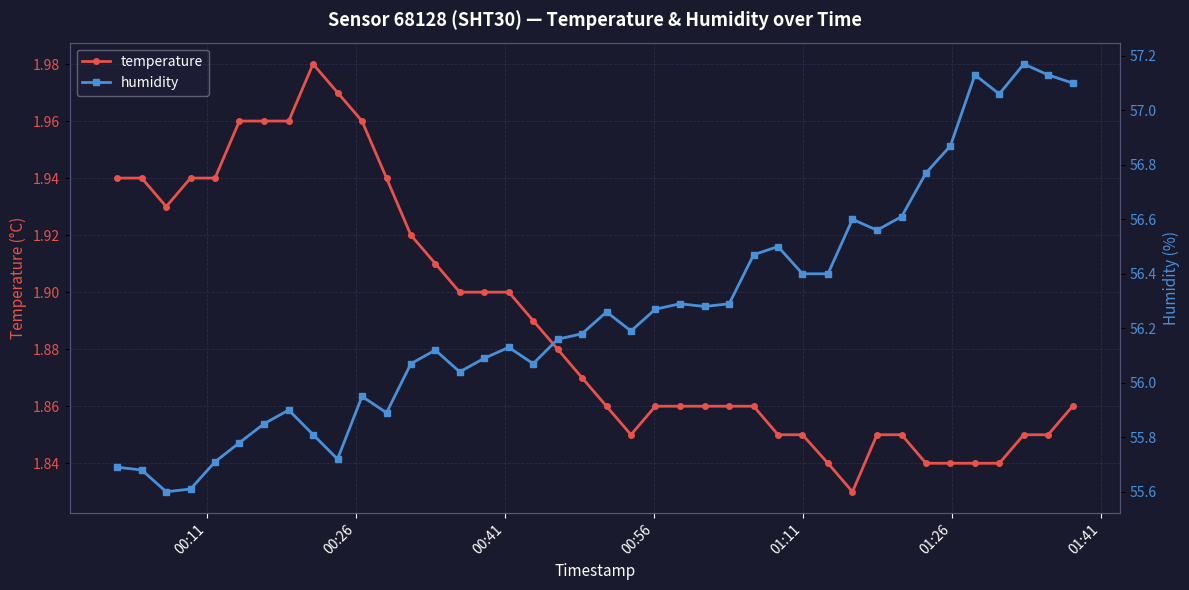

What is the sum of all humidity values?

2250.4